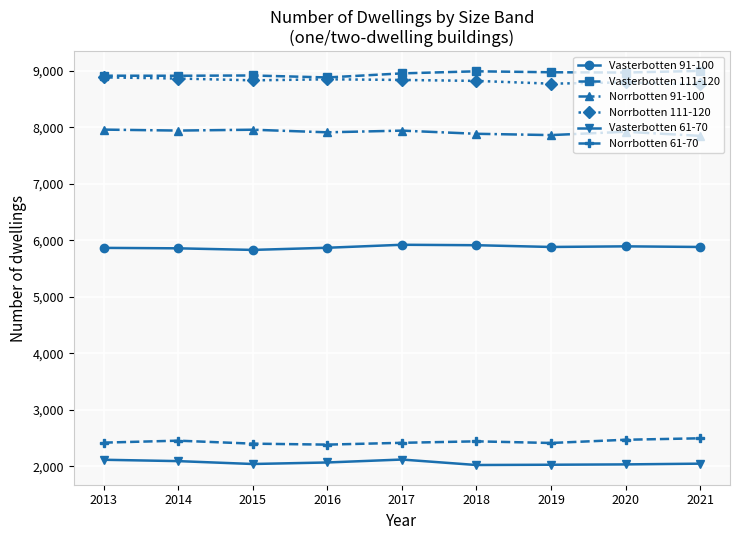

What is the greatest value displayed?

8996